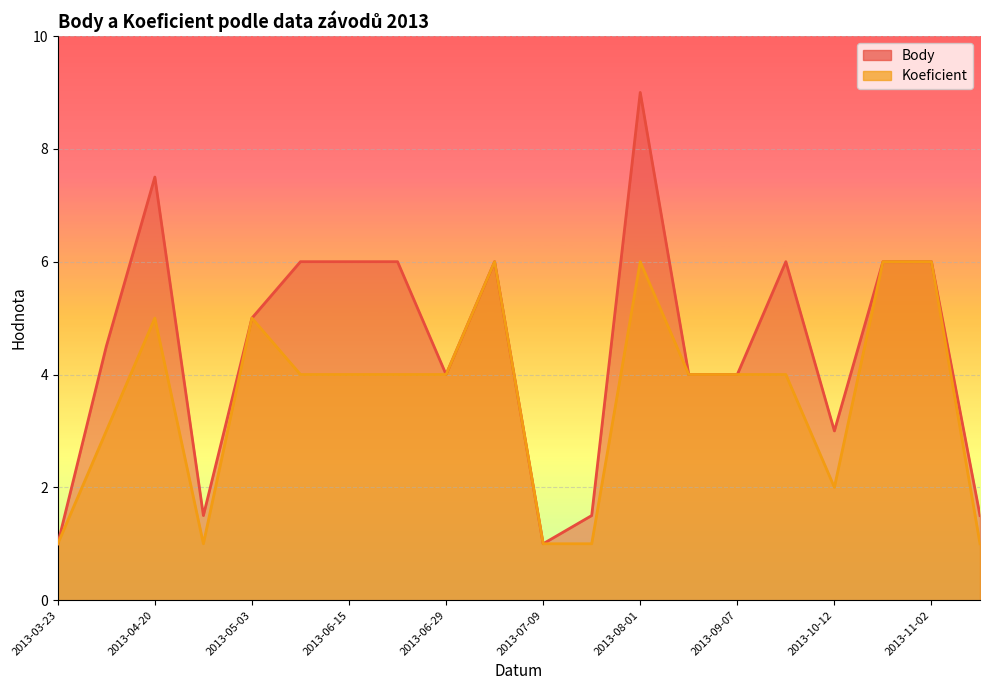

How many lines are shown in the chart?

2